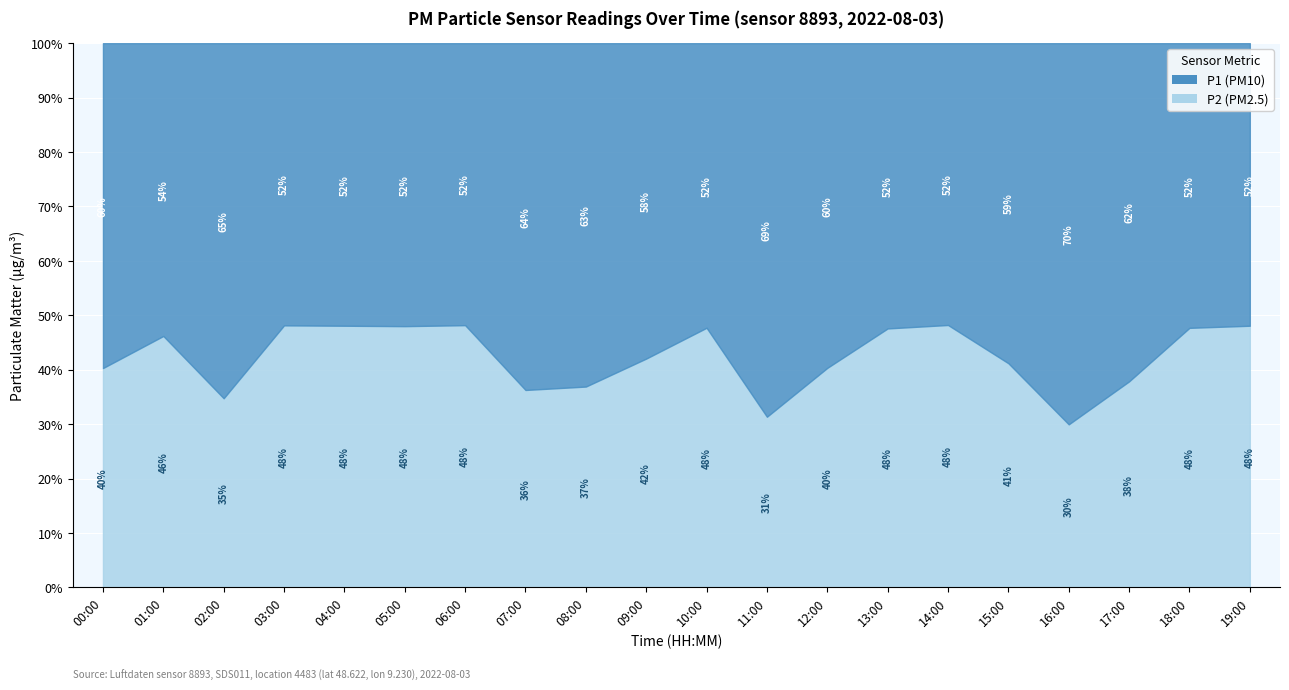

What is the value of the P1 point at the 3rd from the left?

5.1